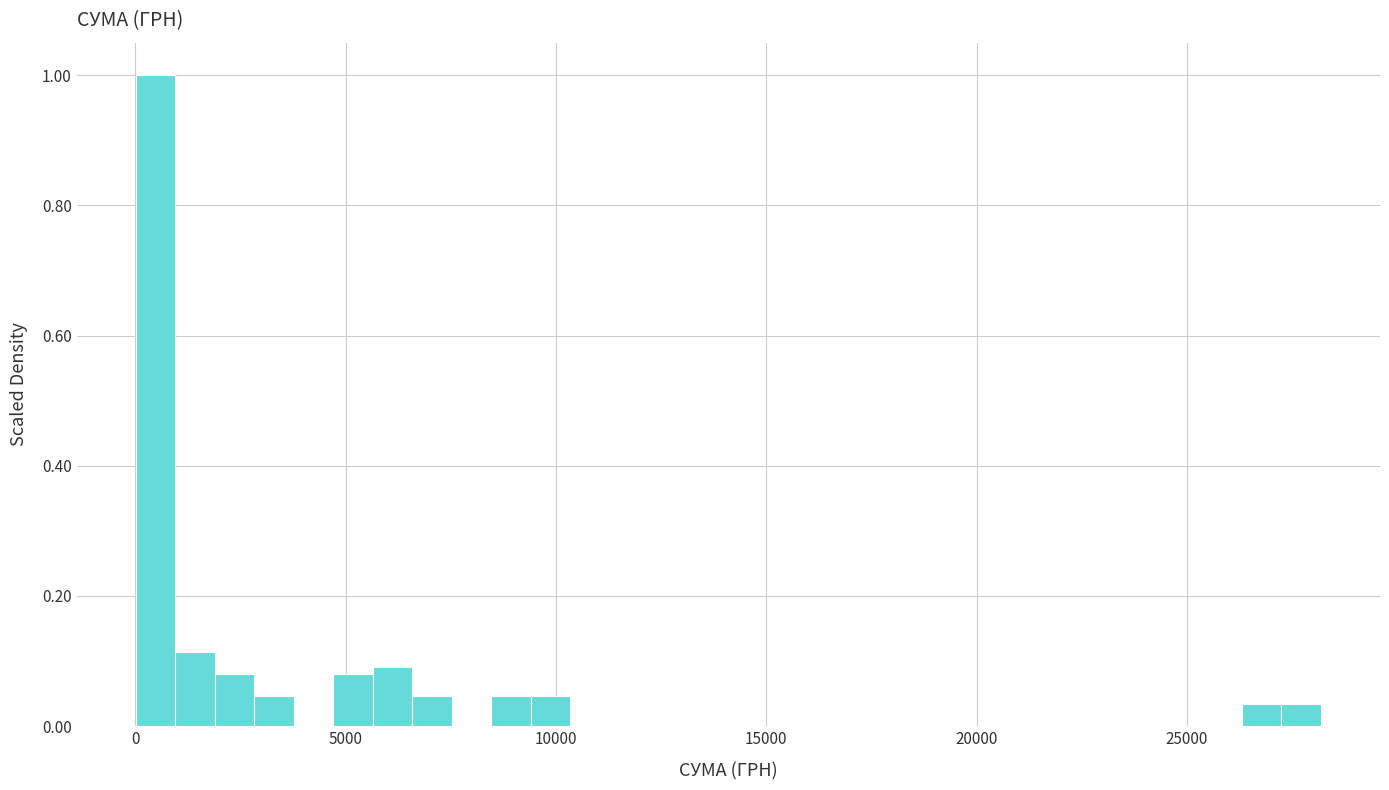

Read against the x-axis, roughly where is the centre of the tallest bar?

500